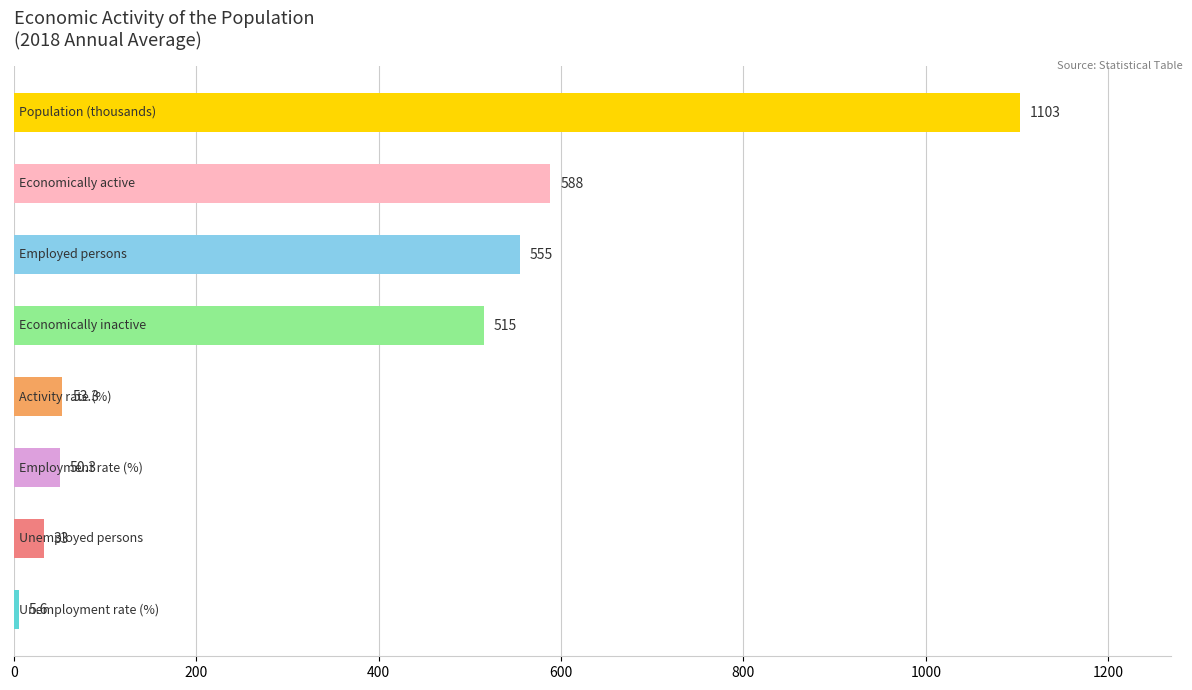

What is the difference between the maximum and second lowest values?

1070.0